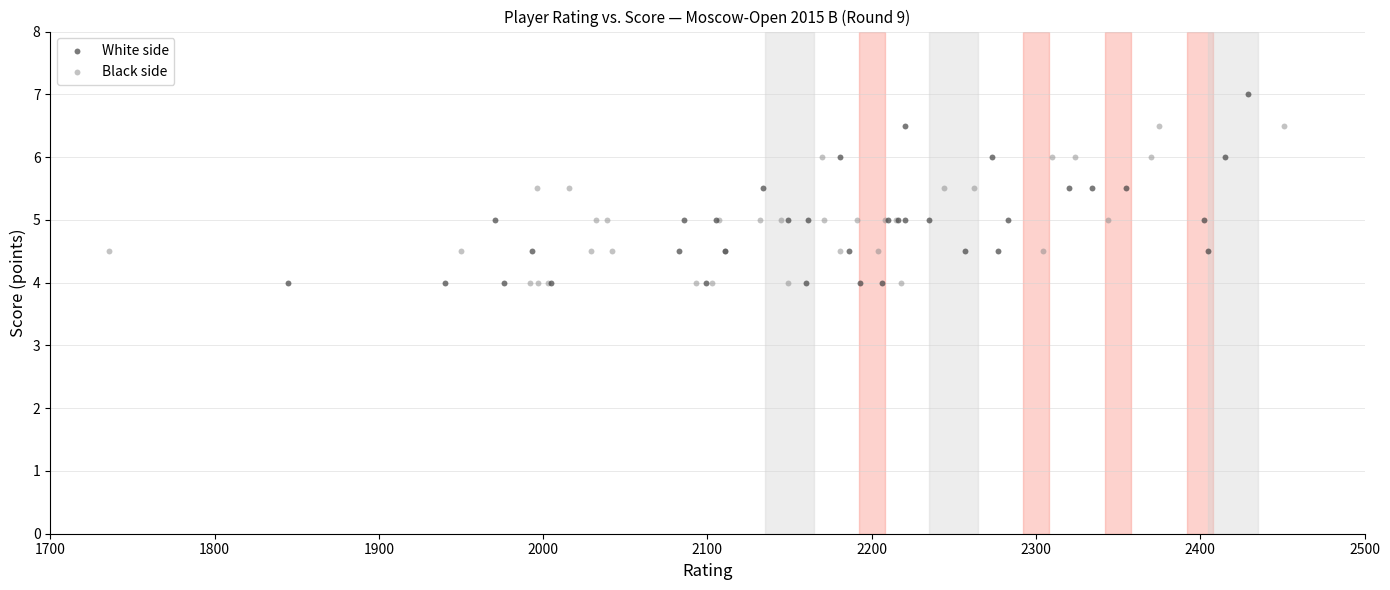

Which series has the widest spread of Y values?

White side